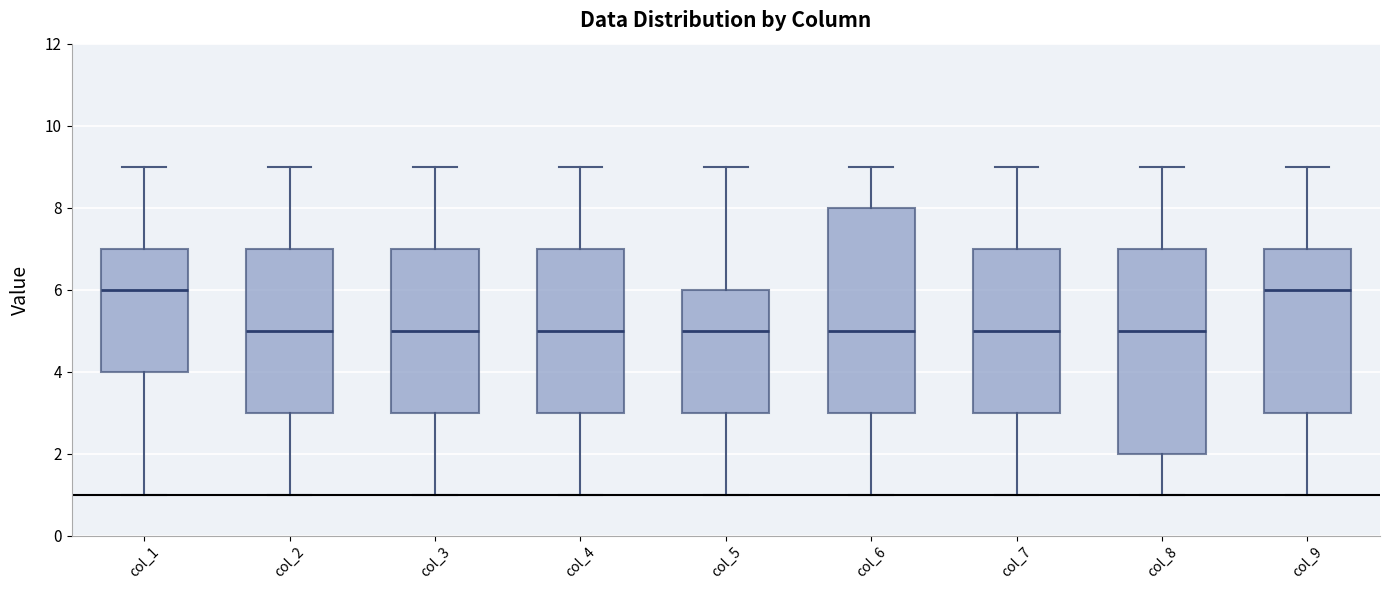

Reading left to right, transcribe this box plot: for each box, give where its median line is, the range the box spans, and where its two whiskers end, as read against the y-axis. The values are not printed on the chart, so give them approximately, as read against the axis.

col_1: median 6, box 4 to 7, whiskers 1 to 9
col_2: median 5, box 3 to 7, whiskers 1 to 9
col_3: median 5, box 3 to 7, whiskers 1 to 9
col_4: median 5, box 3 to 7, whiskers 1 to 9
col_5: median 5, box 3 to 6, whiskers 1 to 9
col_6: median 5, box 3 to 8, whiskers 1 to 9
col_7: median 5, box 3 to 7, whiskers 1 to 9
col_8: median 5, box 2 to 7, whiskers 1 to 9
col_9: median 6, box 3 to 7, whiskers 1 to 9